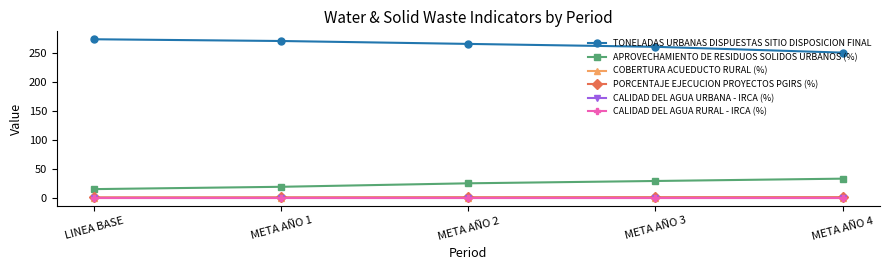

How many lines are shown in the chart?

6